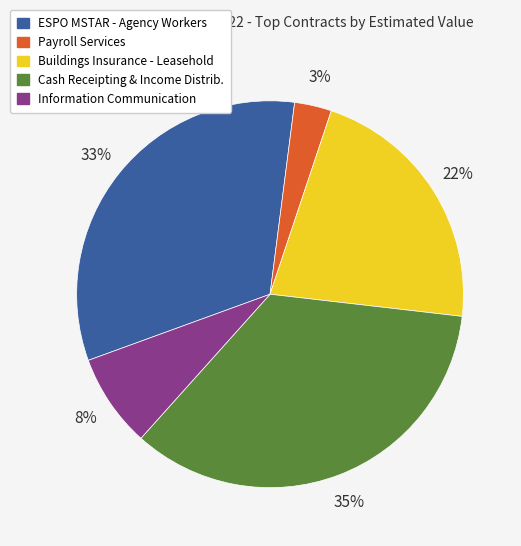

Is there any slice that represents more than half of the pie?

No